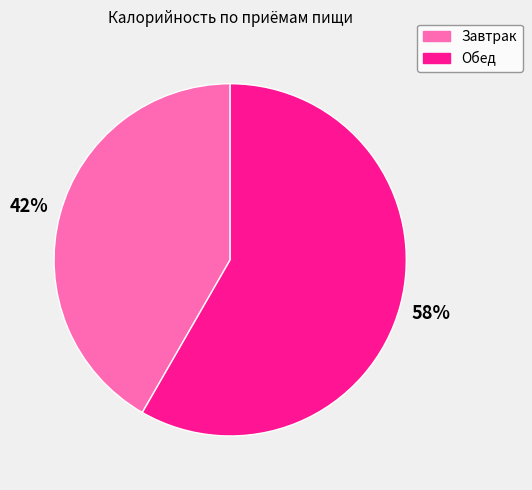

To the nearest percent, what portion does Завтрак represent?

42%